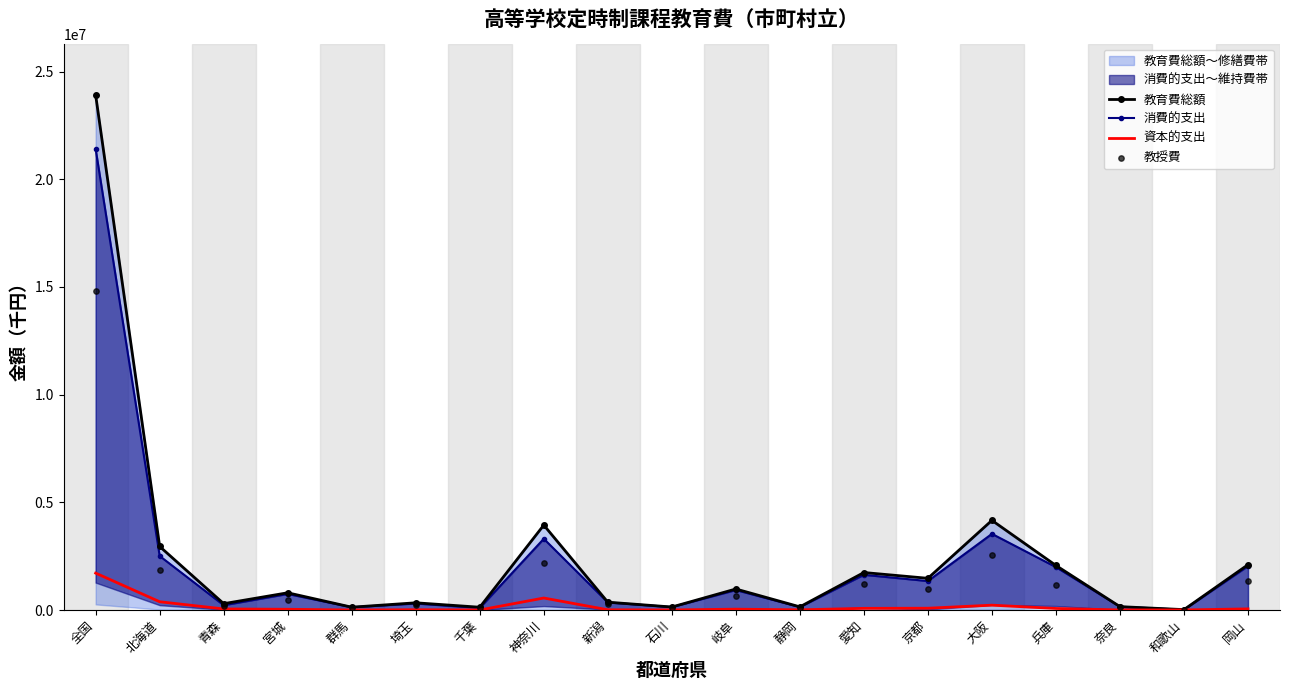

Is the value of 教育費総額 at 埼玉 greater than the value of 消費的支出 at 神奈川?

No